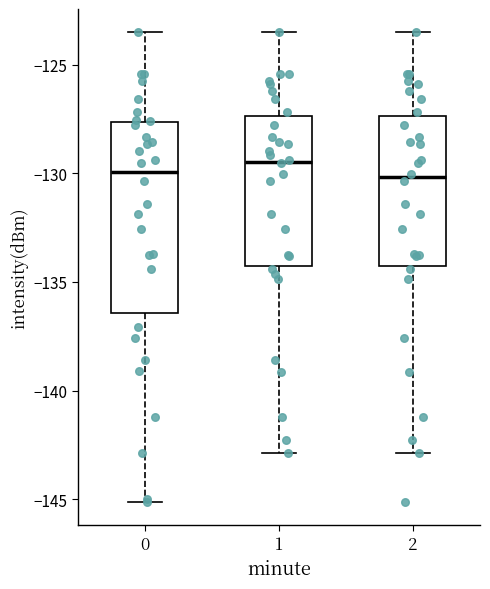

Reading left to right, read every box against the y-axis: the position of its median line, the range the box covers, and the ends of its whiskers. The values are not printed on the chart, so give them approximately, as read against the axis.

0: median -130.0, box -136.5 to -127.5, whiskers -145.0 to -123.5
1: median -129.5, box -134.5 to -127.5, whiskers -143.0 to -123.5
2: median -130.0, box -134.5 to -127.5, whiskers -143.0 to -123.5